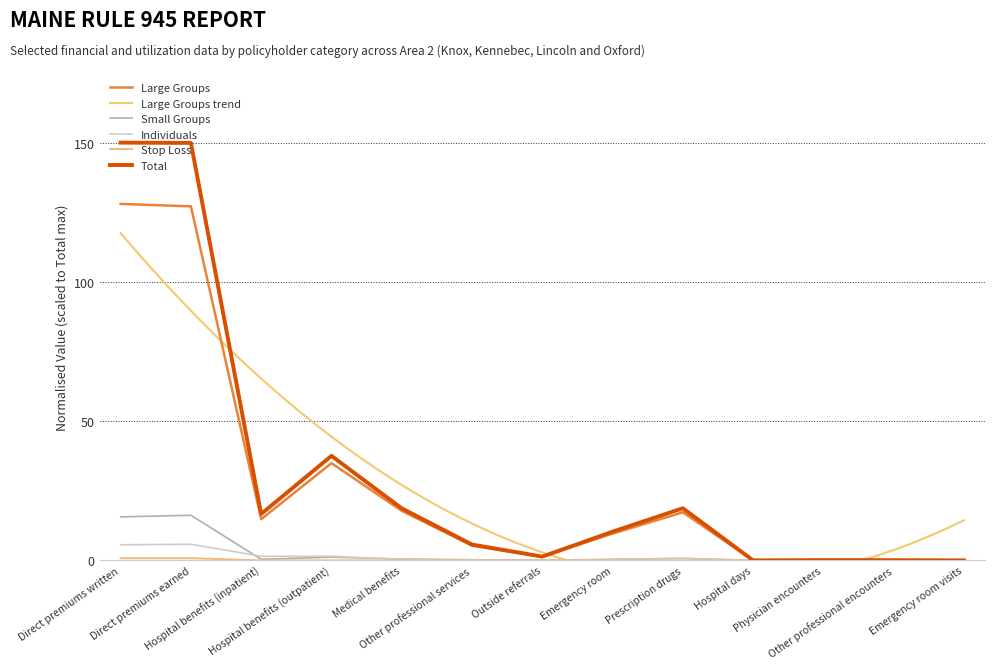

Reading left to right, list all the values displayed in this chart.

Large Groups: 128.0	127.1	14.8	34.9	17.8	5.3	1.3	9.6	17.3	0.0	0.1	0.1	0.0
Small Groups: 15.6	16.2	0.4	1.2	0.5	0.2	0.0	0.4	0.8	0.0	0.0	0.0	0.0
Individuals: 5.6	5.8	1.5	1.5	0.4	0.2	0.0	0.3	0.7	0.0	0.0	0.0	0.0
Stop Loss: 0.8	0.8	0.0	0.0	0.0	0.0	0.0	0.0	0.0	0.0	0.0	0.0	0.0
Total: 150.0	149.9	16.7	37.5	18.7	5.7	1.4	10.3	18.7	0.0	0.1	0.1	0.0